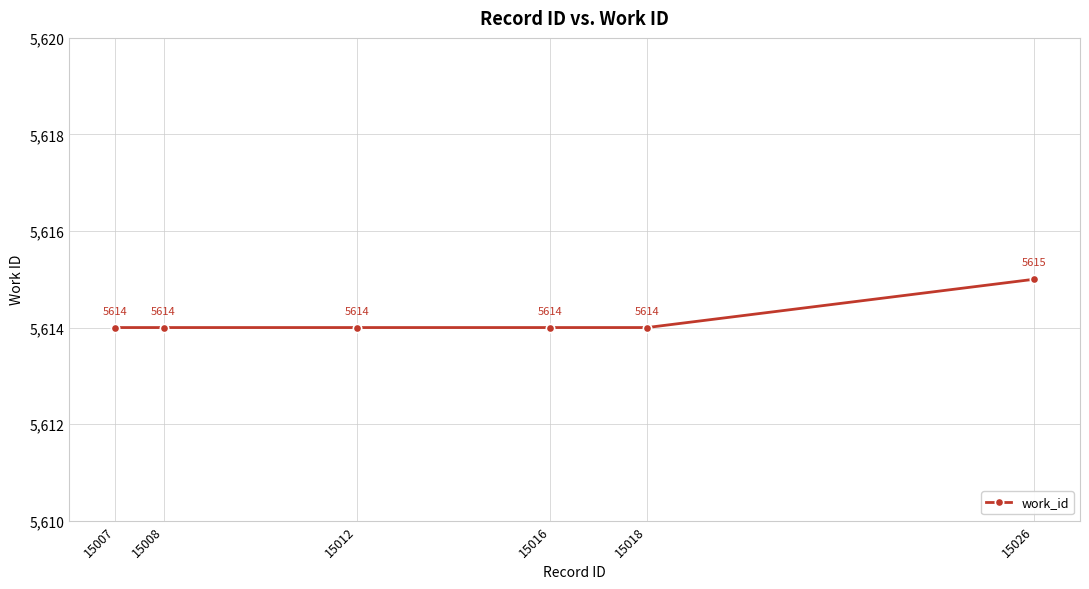

What is the ratio of the value at 15007 to the value at 15016?

1.0